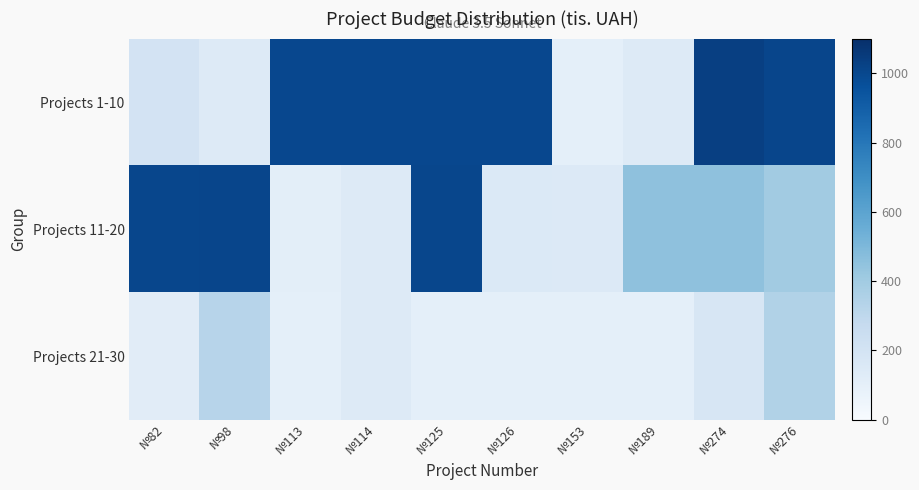

What is the smallest value displayed?

100.0